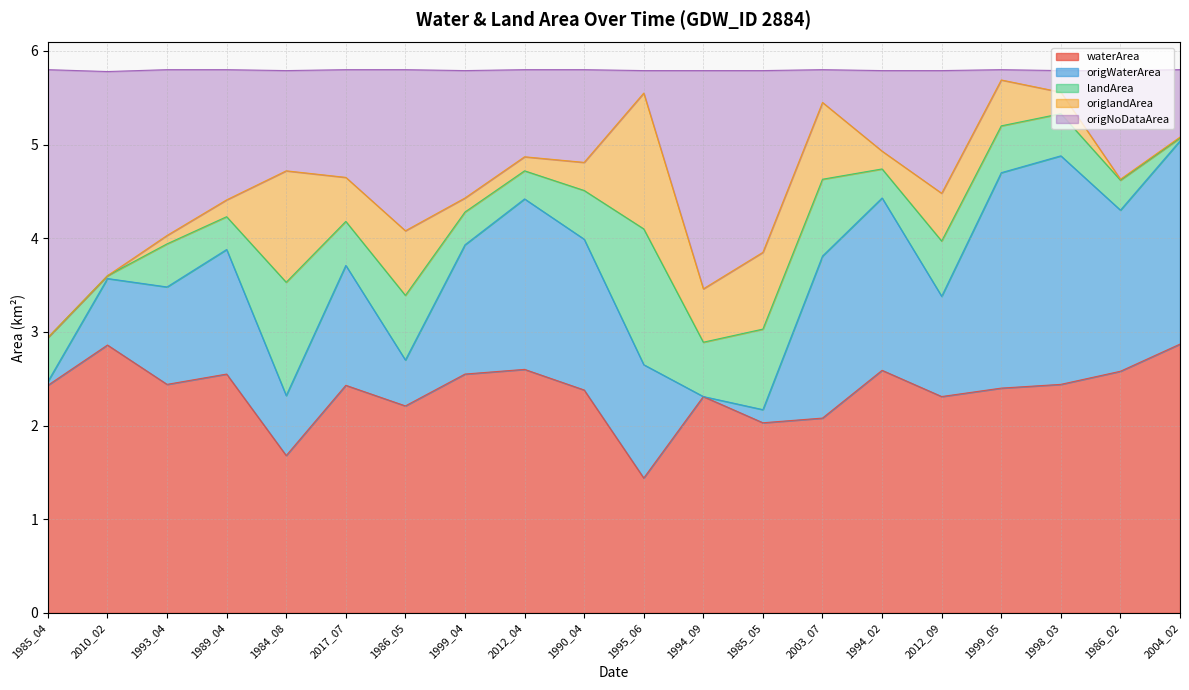

What is the lowest value of the waterArea series?

1.4